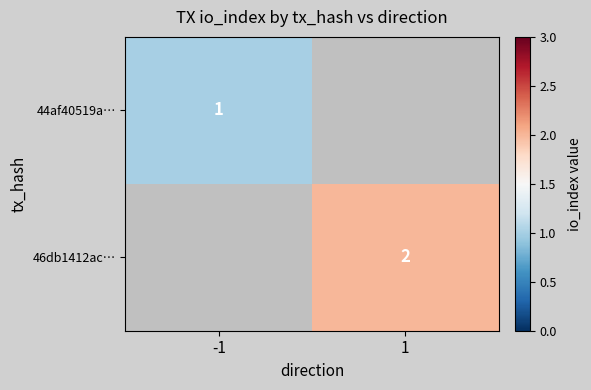

The 46db1412ac… series shows 0 at 1. True or false?

False